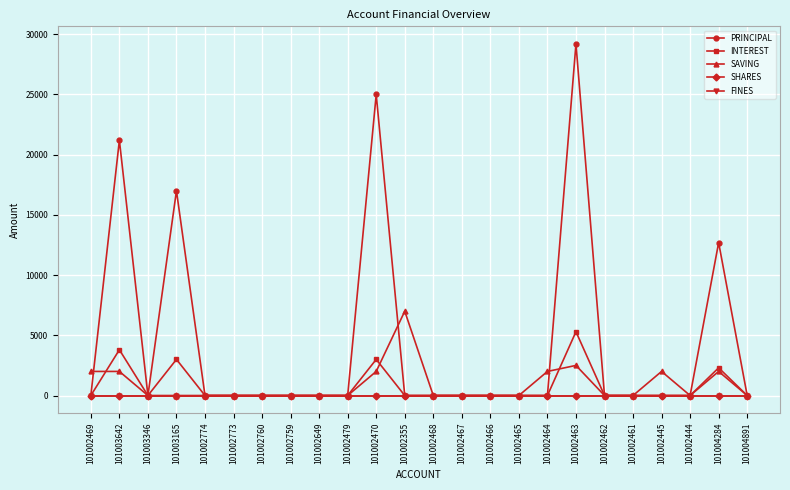

Does the chart have visible grid lines?

Yes